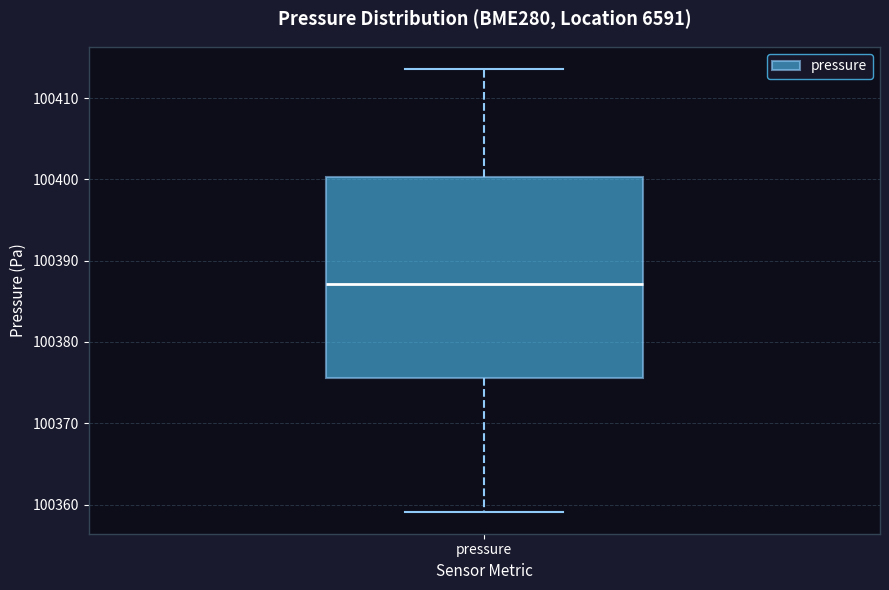

Where does the upper whisker of the box for pressure end on the y-axis? The values are not printed on the chart, so give them approximately, as read against the axis.

100414